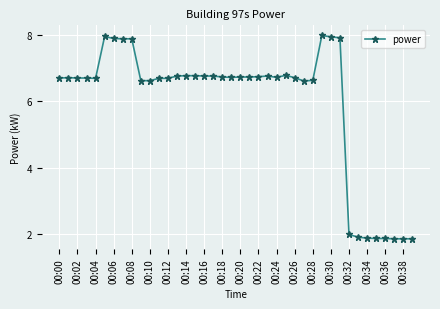

True or false: the data has more than 0 interior local peaks.

True